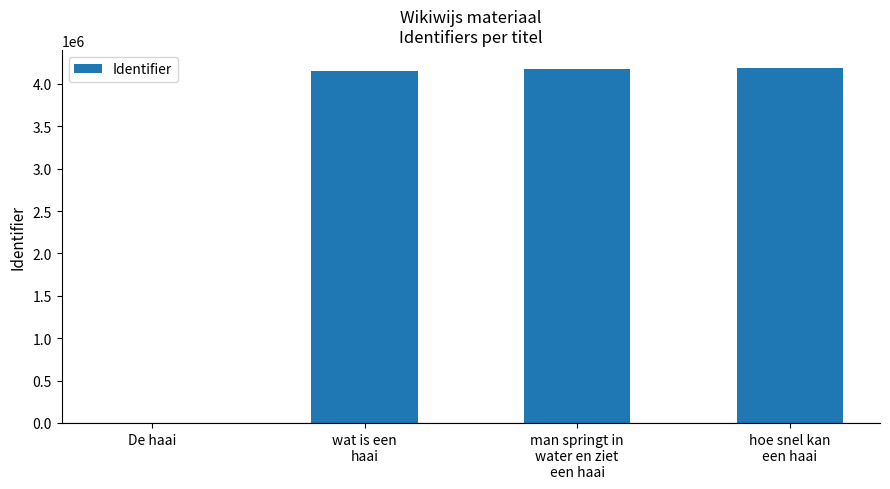

What is the sum of all values?

12524963